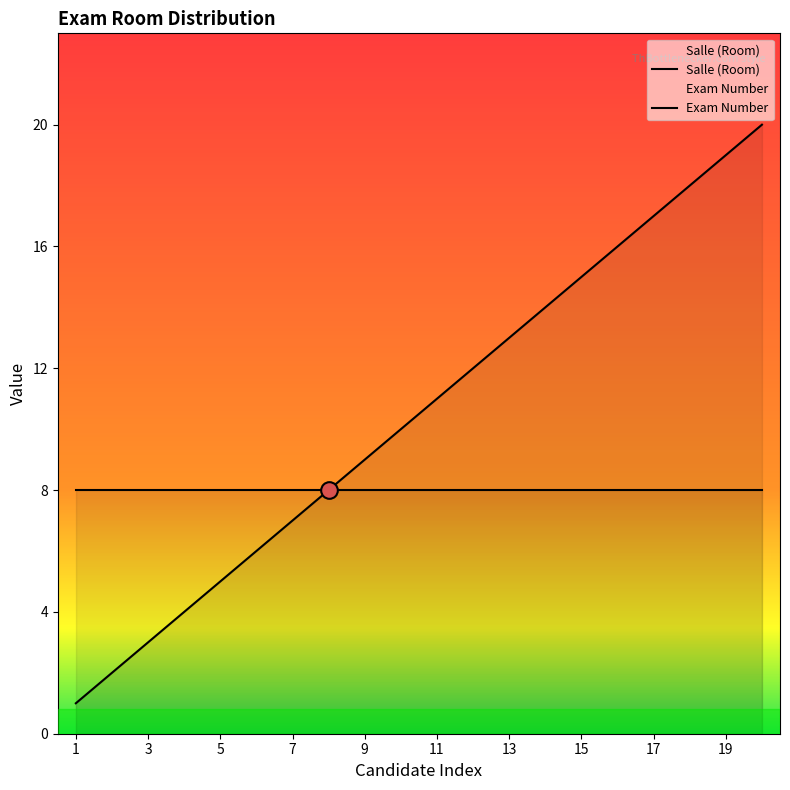

At which category does the chart reach its minimum across all series?

1